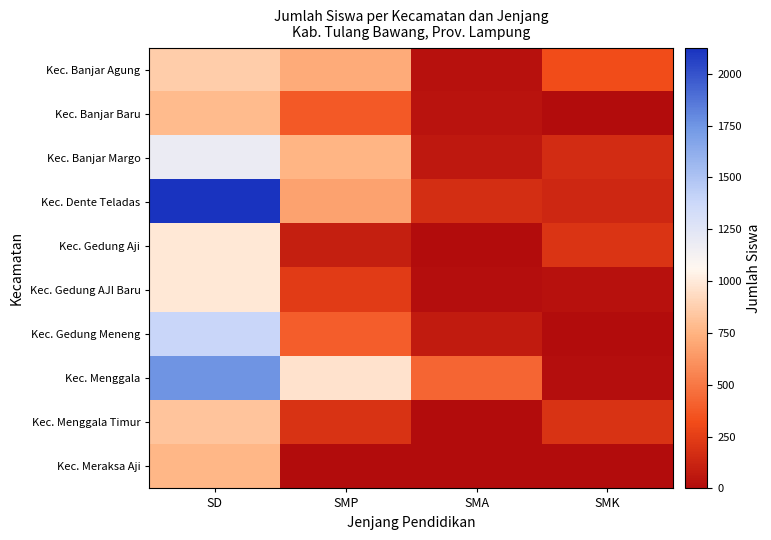

Reading left to right, extract all data points from this chart.

Kec. Banjar Agung: SD=867	SMP=714	SMA=25	SMK=316
Kec. Banjar Baru: SD=785	SMP=379	SMA=34	SMK=0
Kec. Banjar Margo: SD=1178	SMP=757	SMA=63	SMK=164
Kec. Dente Teladas: SD=2123	SMP=674	SMA=167	SMK=138
Kec. Gedung Aji: SD=992	SMP=99	SMA=8	SMK=204
Kec. Gedung AJI Baru: SD=987	SMP=233	SMA=16	SMK=26
Kec. Gedung Meneng: SD=1391	SMP=390	SMA=77	SMK=0
Kec. Menggala: SD=1758	SMP=966	SMA=430	SMK=9
Kec. Menggala Timur: SD=822	SMP=197	SMA=1	SMK=194
Kec. Meraksa Aji: SD=764	SMP=0	SMA=0	SMK=0